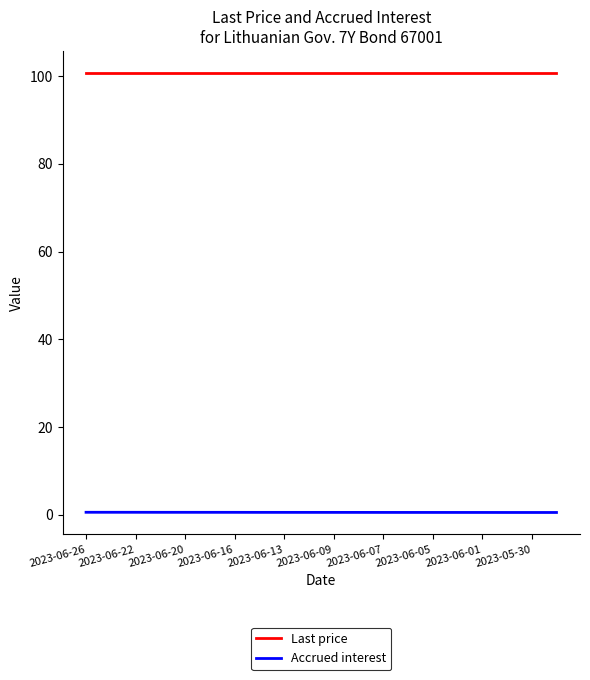

List the series in order of their overall mean, highest first.

Last price, Accrued interest